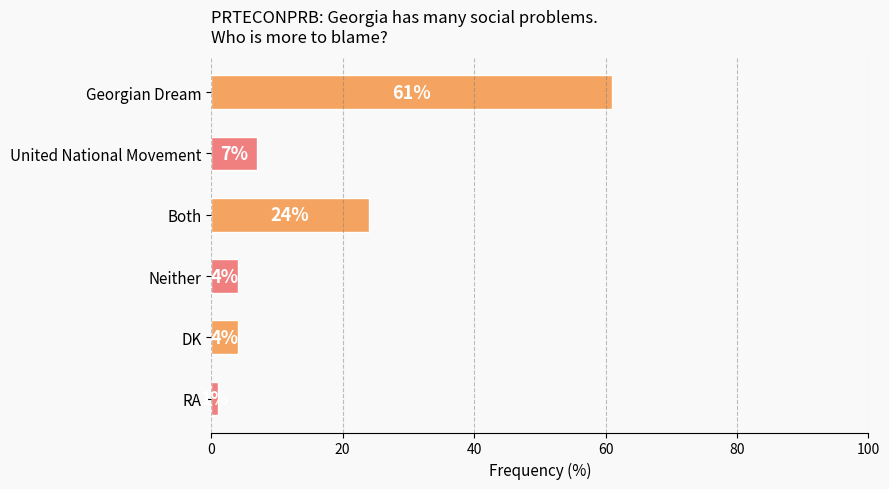

The chart shows a value of 1 at Neither. True or false?

False